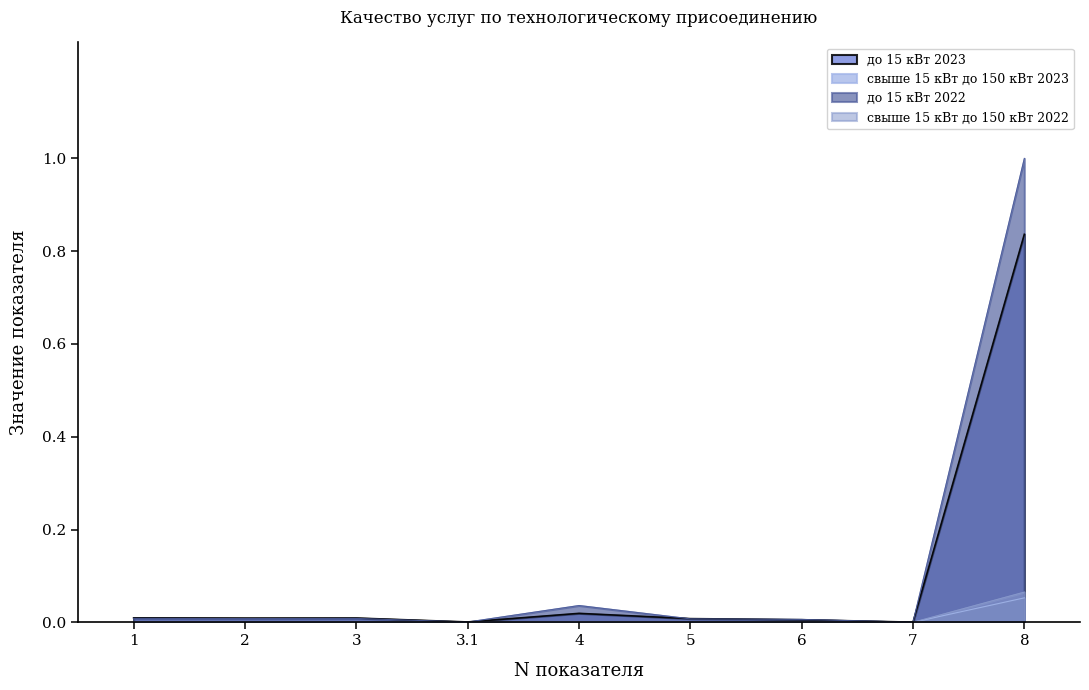

What is the sum of all до 15 кВт 2023 values?

0.9